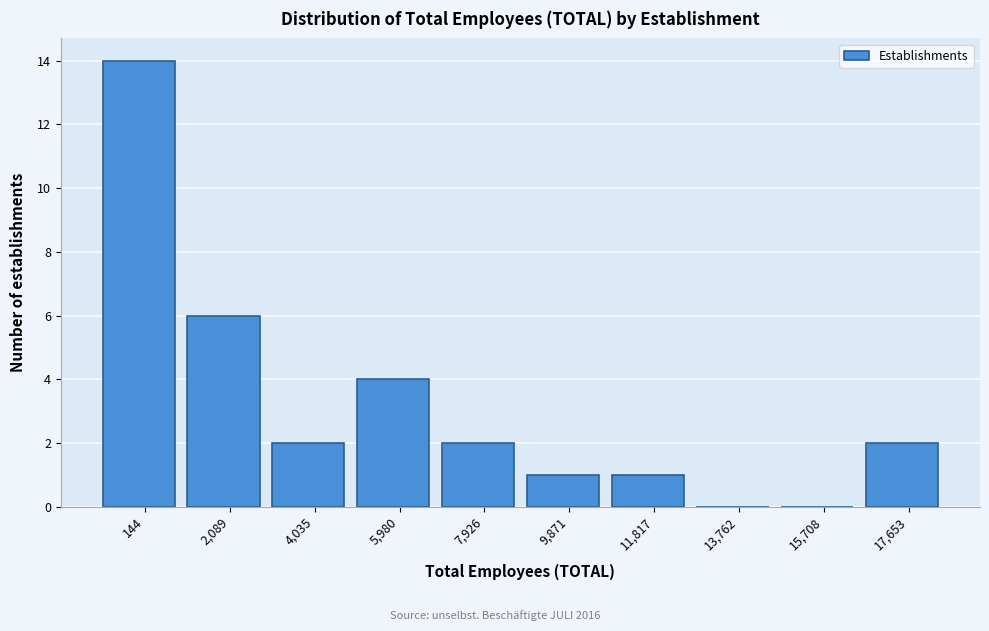

Reading left to right, list all the values displayed in this chart.

144=14	2,089=6	4,035=2	5,980=4	7,926=2	9,871=1	11,817=1	13,762=0	15,708=0	17,653=2